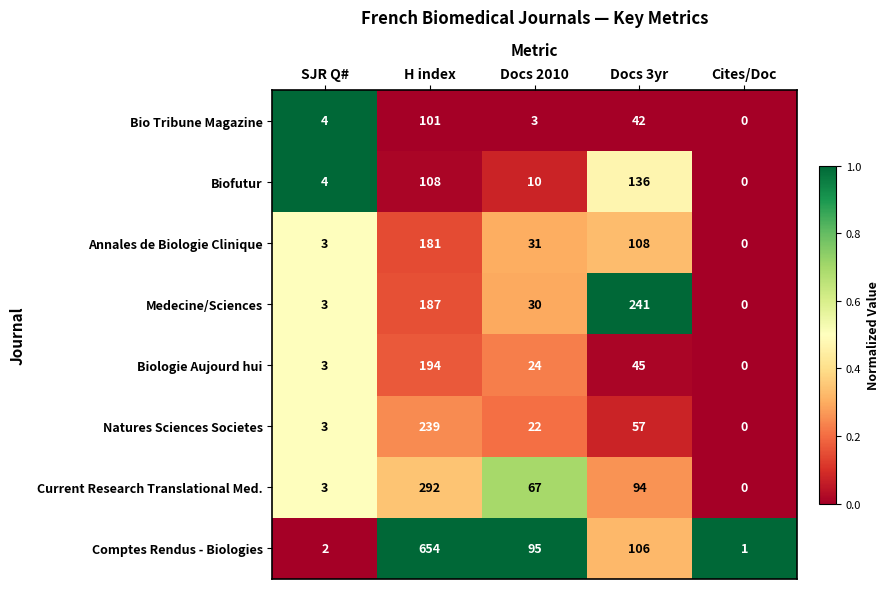

Rank the series at Docs 3yr from lowest to highest value.

Bio Tribune Magazine, Biologie Aujourd hui, Natures Sciences Societes, Current Research Translational Med., Comptes Rendus - Biologies, Annales de Biologie Clinique, Biofutur, Medecine/Sciences